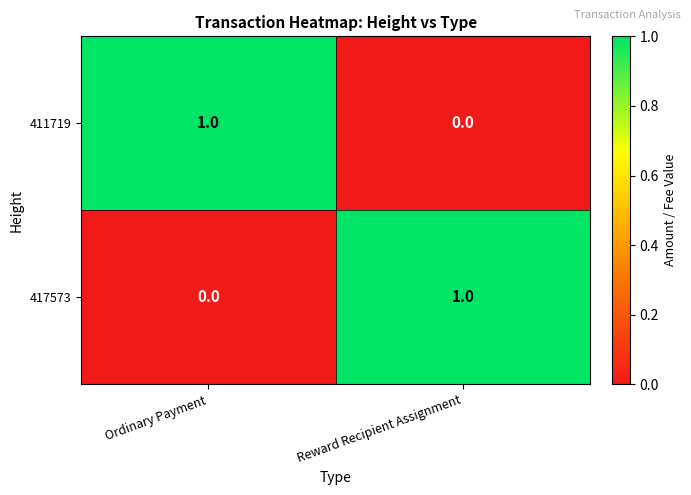

Rank the series at Ordinary Payment from highest to lowest value.

411719, 417573